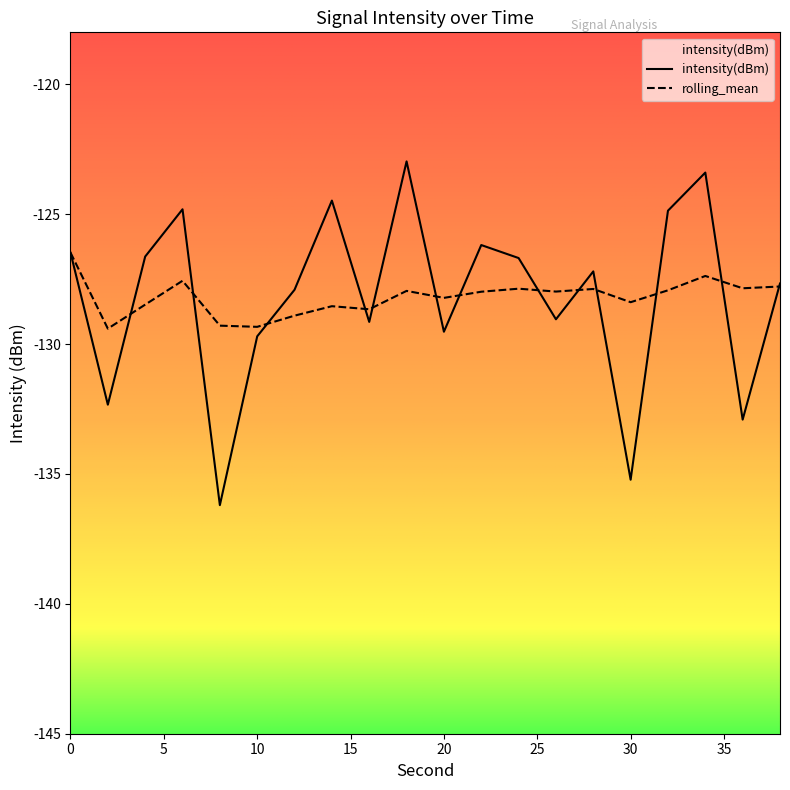

What is the value of the rolling_mean point at the 11th from the left?

-128.2